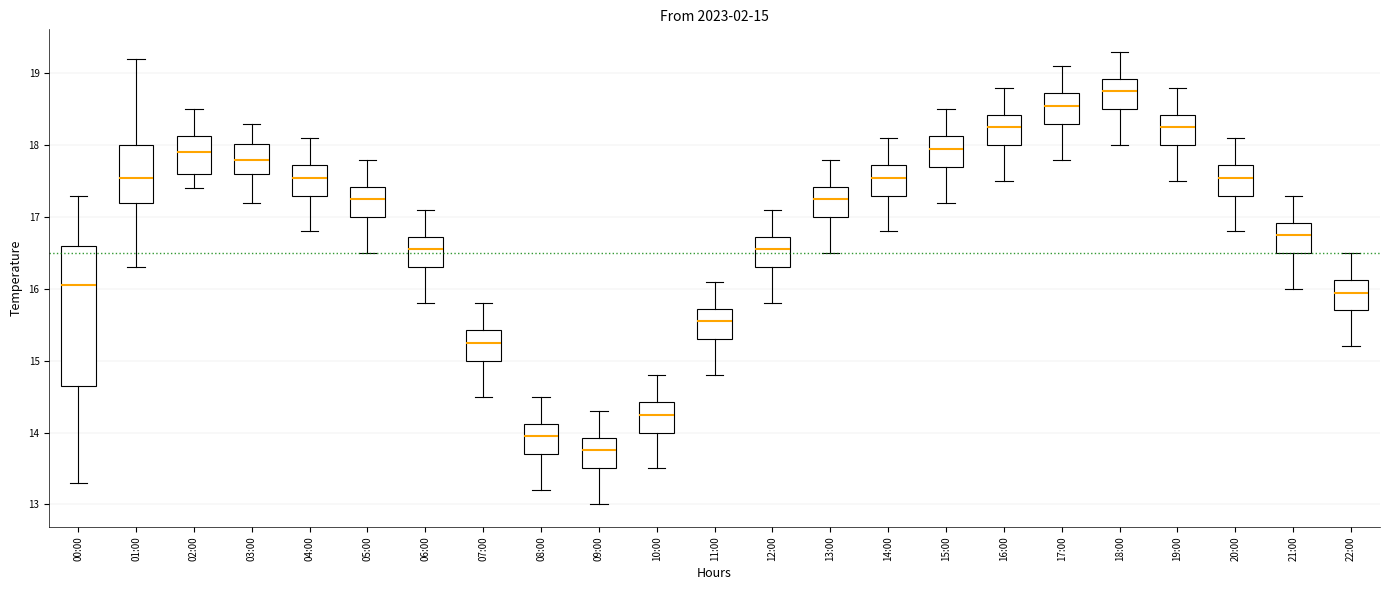

Comparing the boxes themselves (not the whiskers), which one is the tallest?

00:00